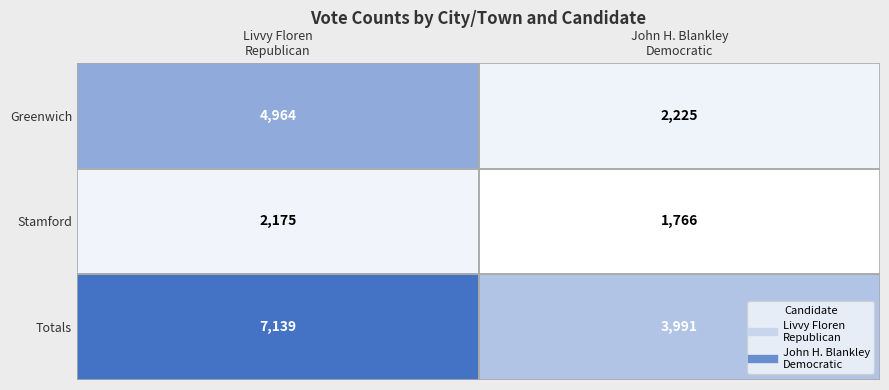

Count the number of data series in this chart.

3